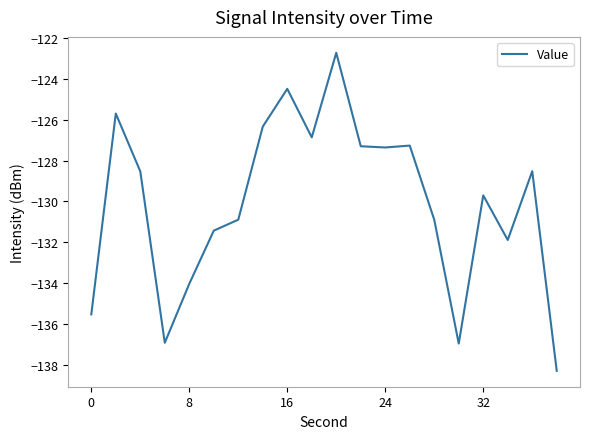

What is the maximum value shown in the chart?

-122.7